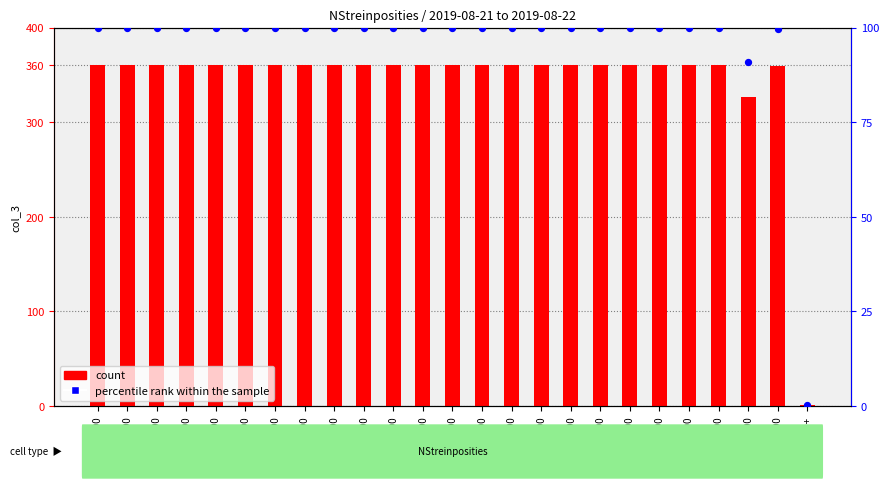

At which category is the sum across all series the highest?

02:00